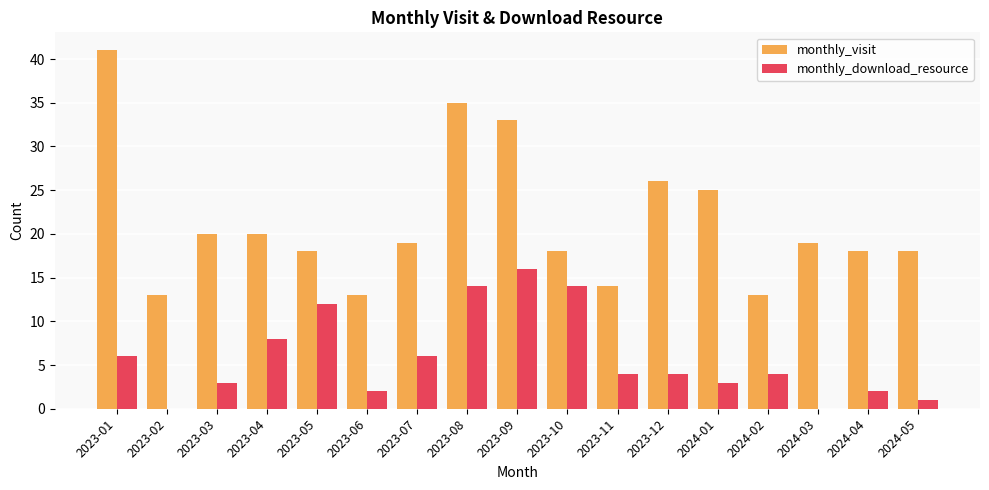

Where does the monthly_download_resource series first go above 4?

2023-01